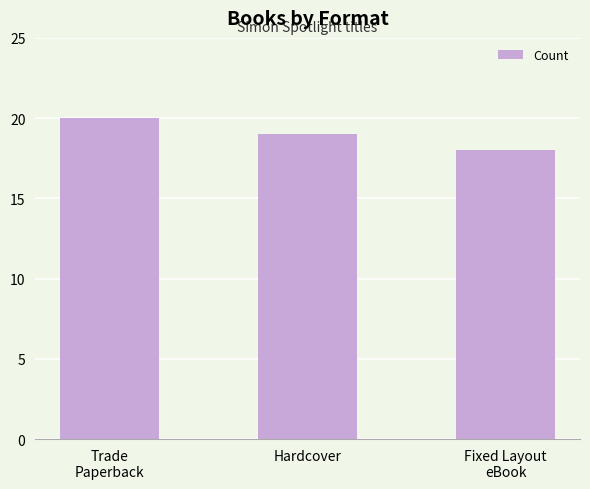

What is the change in value from Hardcover to Fixed Layout
eBook?

-1